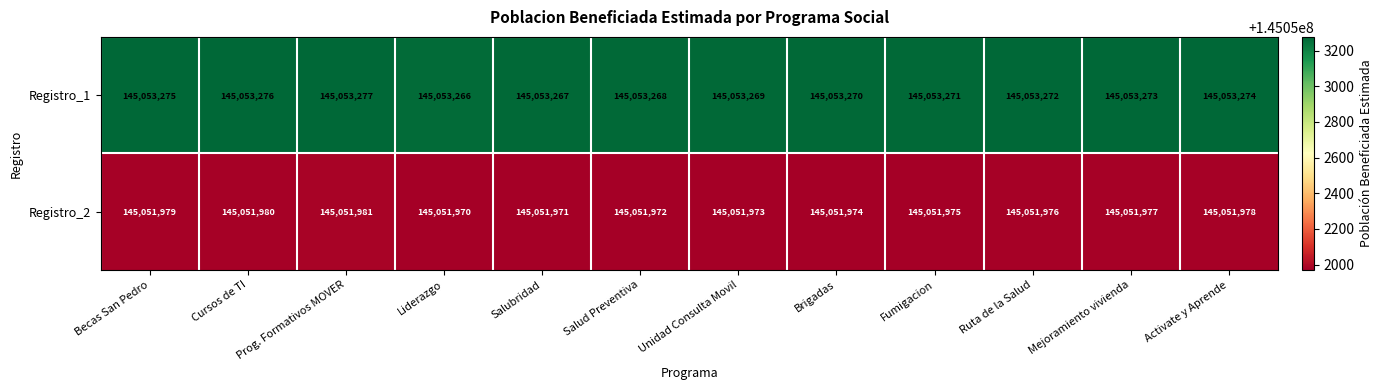

Count the number of categories in the chart.

12